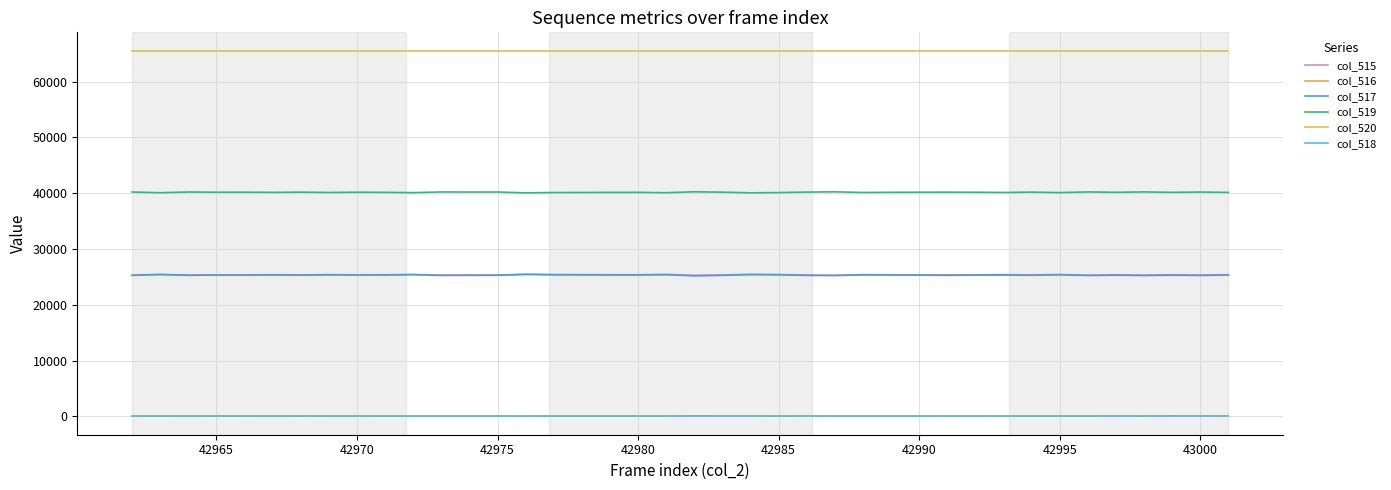

Which series has the largest total across all categories?

col_520